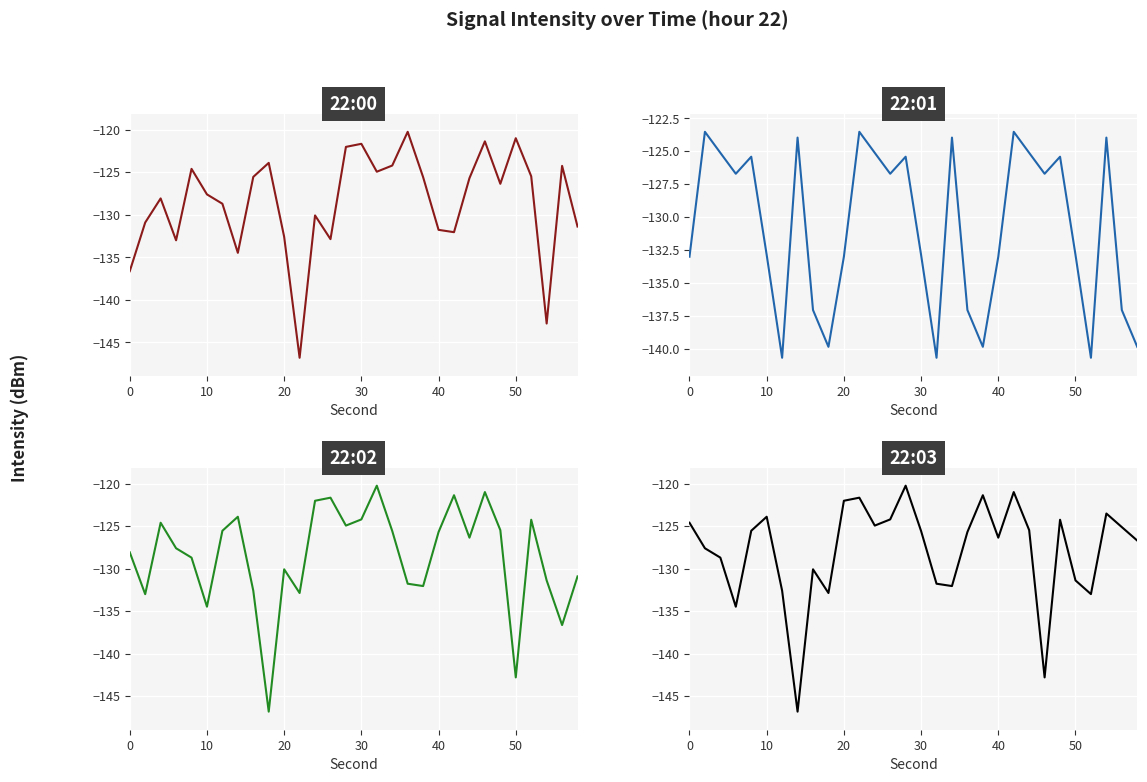

How many intersections are there between 22:00 and 22:03?

12